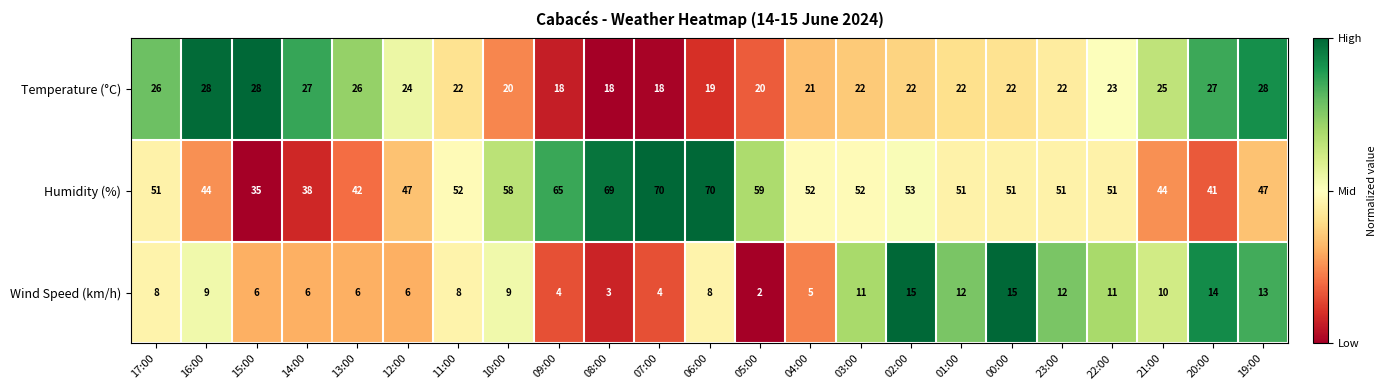

The Temperature (°C) series shows 6 at 12:00. True or false?

False